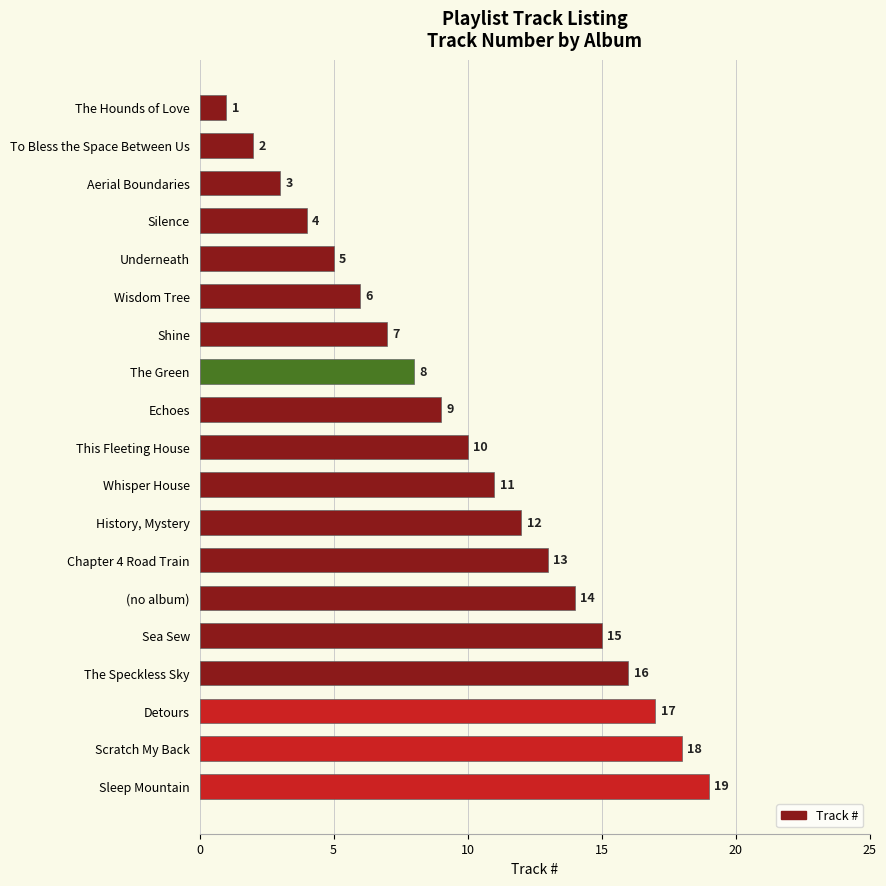

What is the difference between the second highest and second lowest values?

16